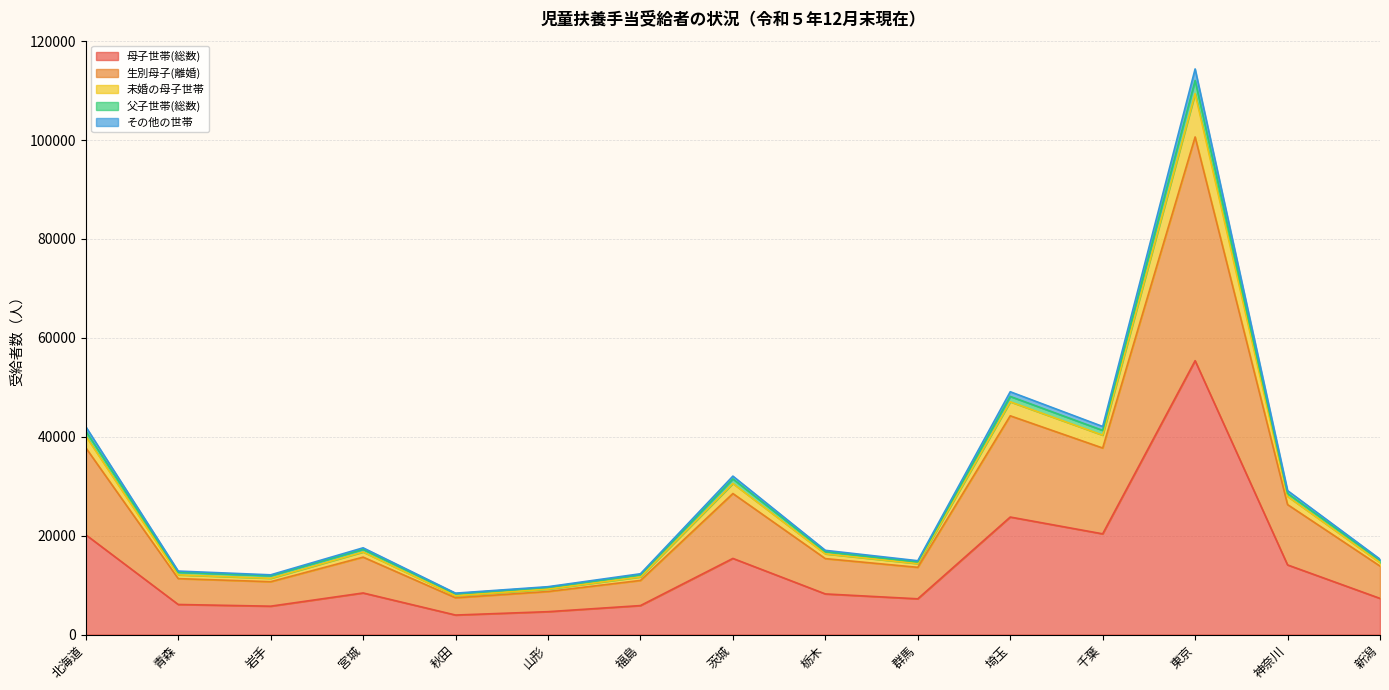

In 父子世帯(総数), how many points are lower than both neighbors (excluding endpoints)?

4